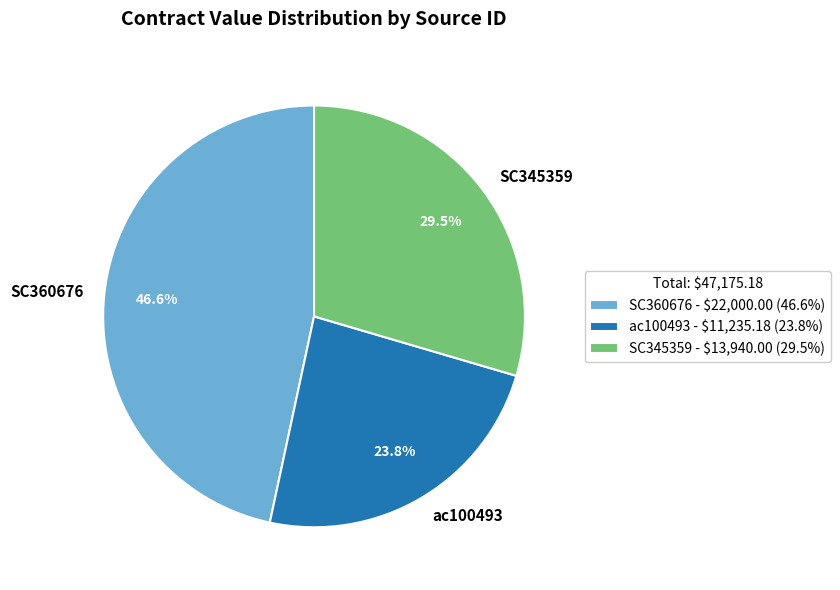

Approximately how many times larger is the value at SC360676 compared to SC345359?

1.6